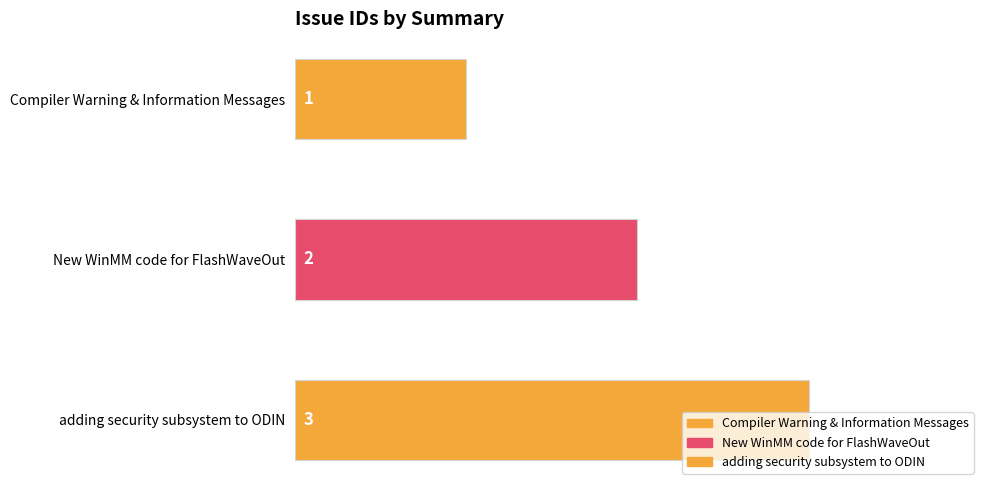

Rank the categories by value from lowest to highest.

Compiler Warning & Information Messages, New WinMM code for FlashWaveOut, adding security subsystem to ODIN